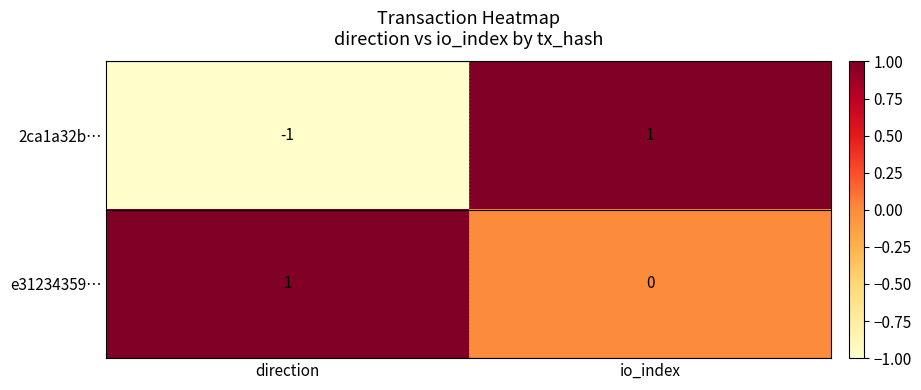

True or false: 2ca1a32b… has a value of 1 at io_index.

True